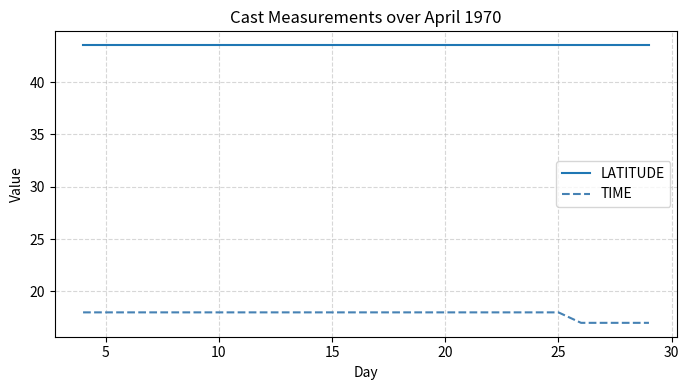

What is the greatest value displayed?

43.5